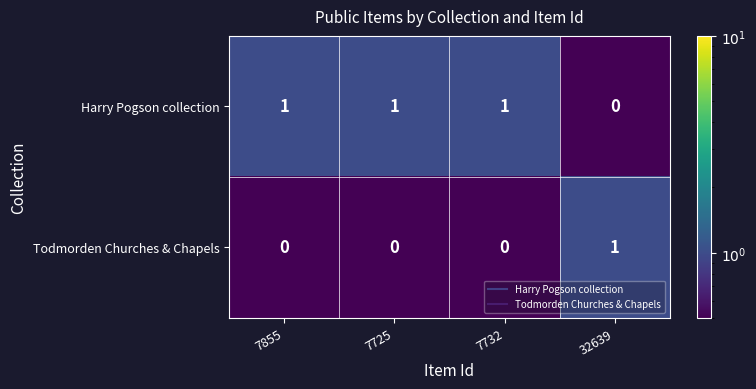

Is the value of Todmorden Churches & Chapels at 7725 greater than the value of Harry Pogson collection at 7725?

No